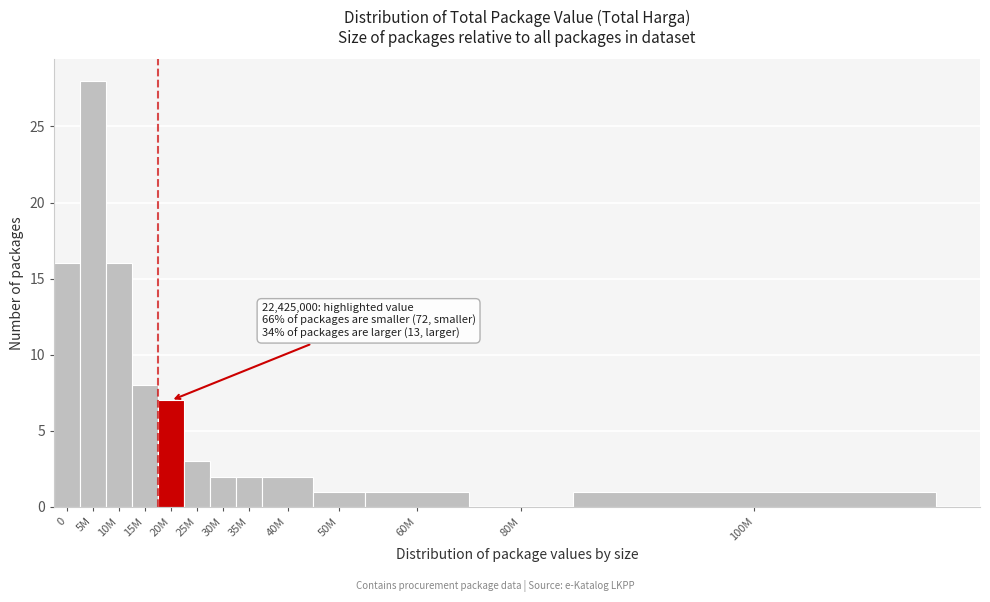

Reading left to right, list all the values displayed in this chart.

0=16	5M=28	10M=16	15M=8	20M=7	25M=3	30M=2	35M=2	40M=2	50M=1	60M=1	80M=0	100M=1